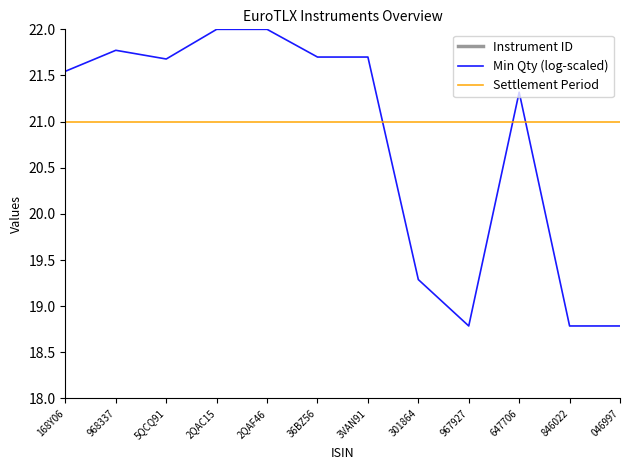

List the series in order of their peak value, highest first.

Instrument ID, Min Qty (log-scaled), Settlement Period